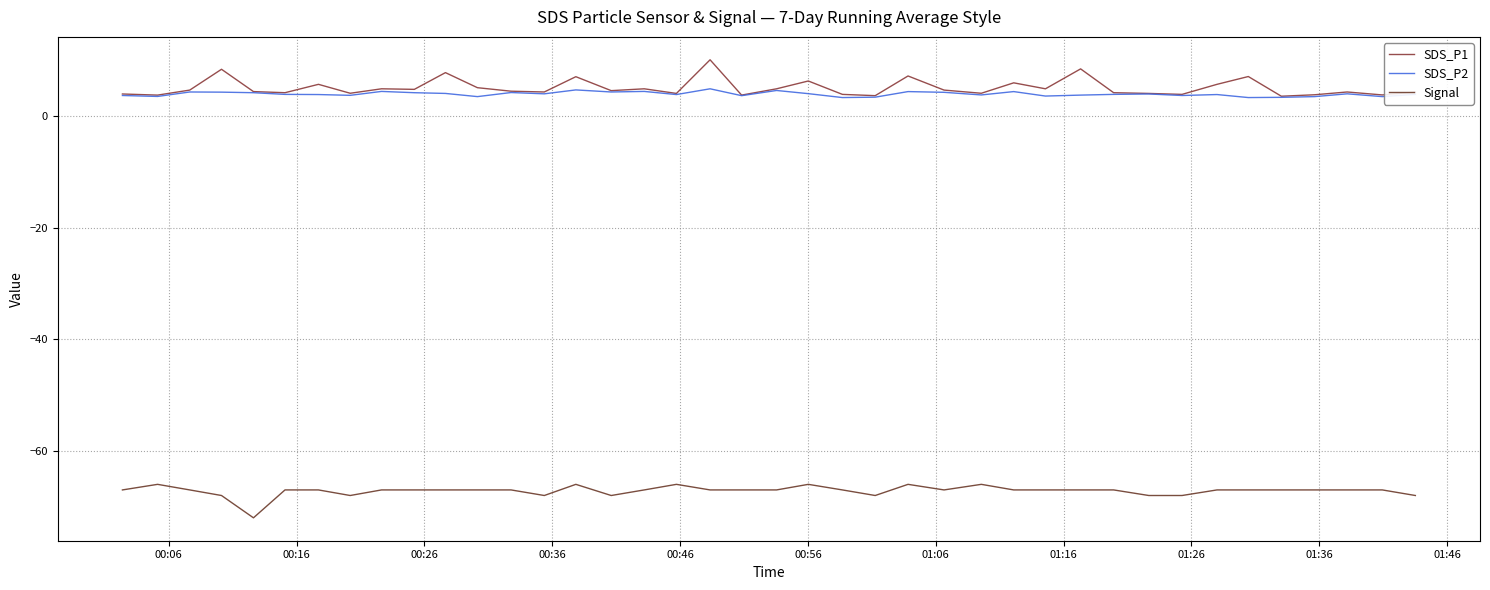

What is the smallest value displayed?

-72.0